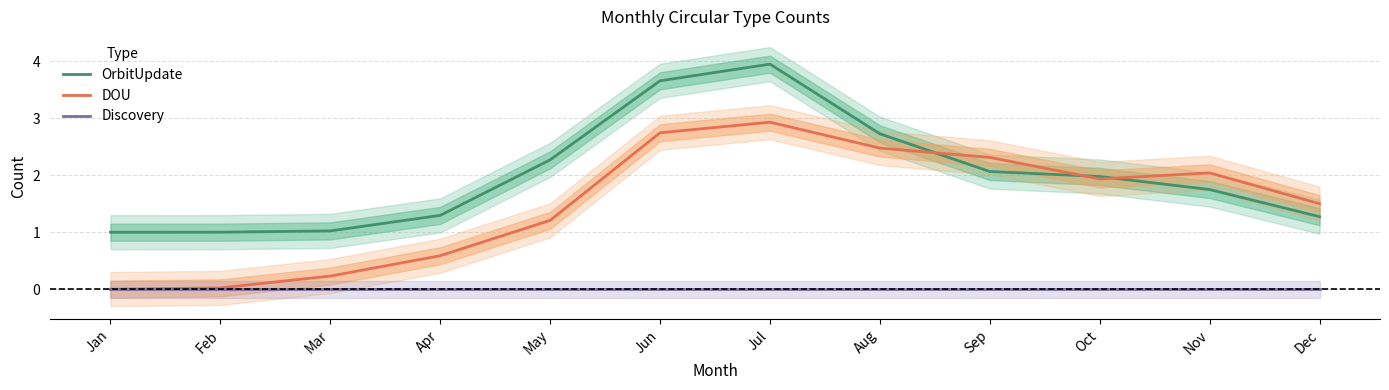

What is the approximate value of OrbitUpdate at May?

2.3